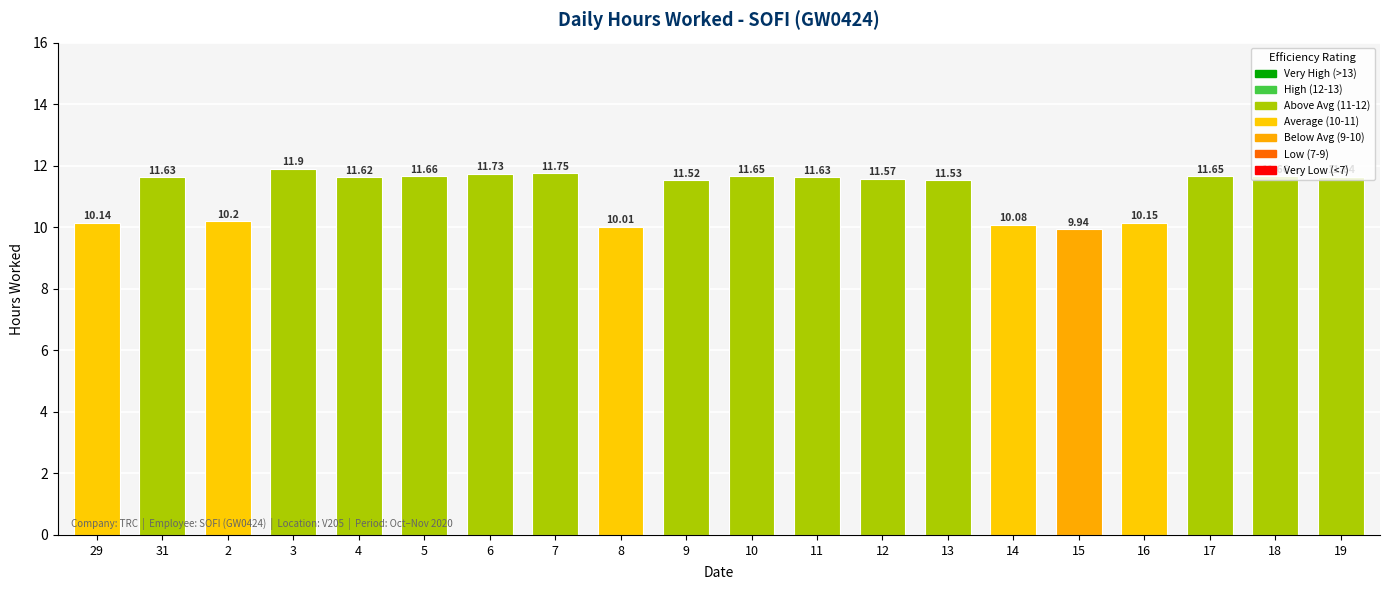

How many data points are less than 11?

6